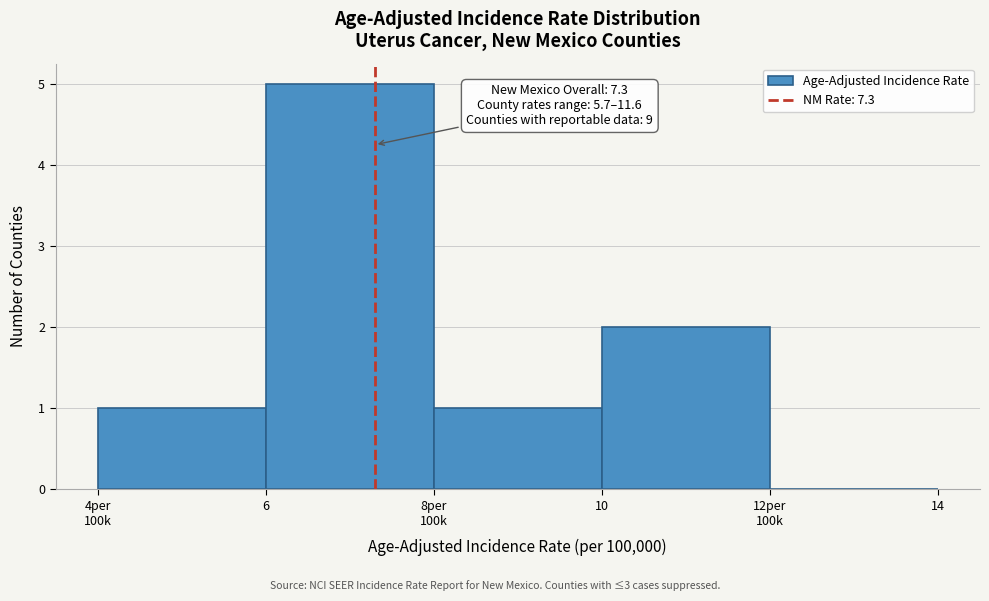

At which category does the chart reach its peak across all series?

6